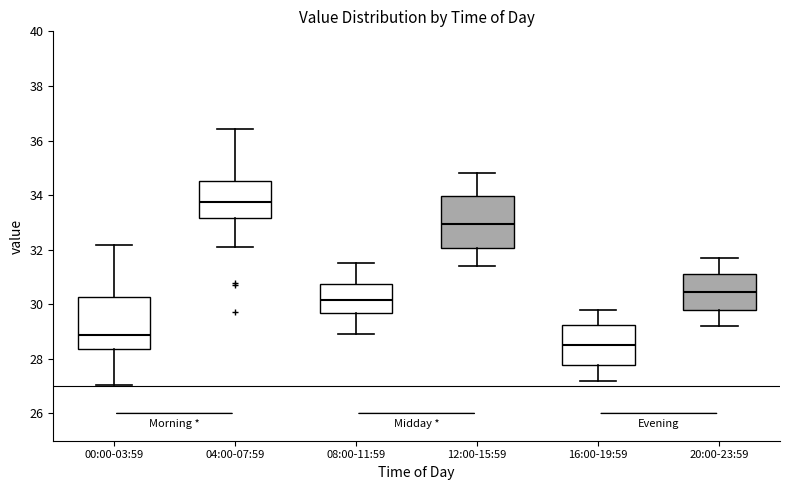

Where does the lower whisker of the box for 00:00-03:59 end on the y-axis? The values are not printed on the chart, so give them approximately, as read against the axis.

27.0